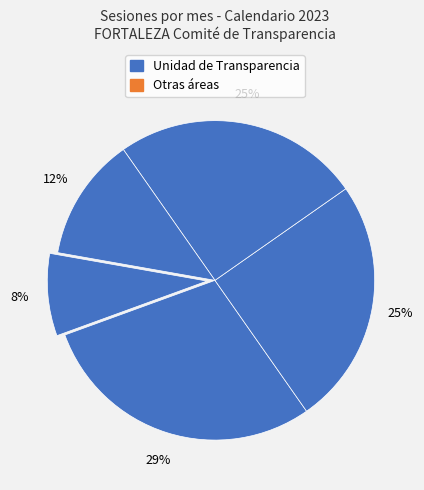

How many segments does this pie chart have?

5